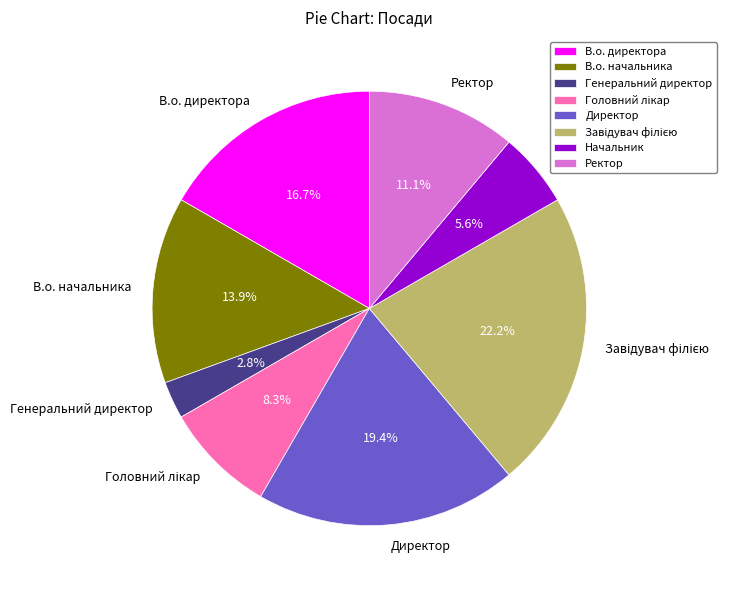

What percentage is NOT represented by Директор?

80.6%